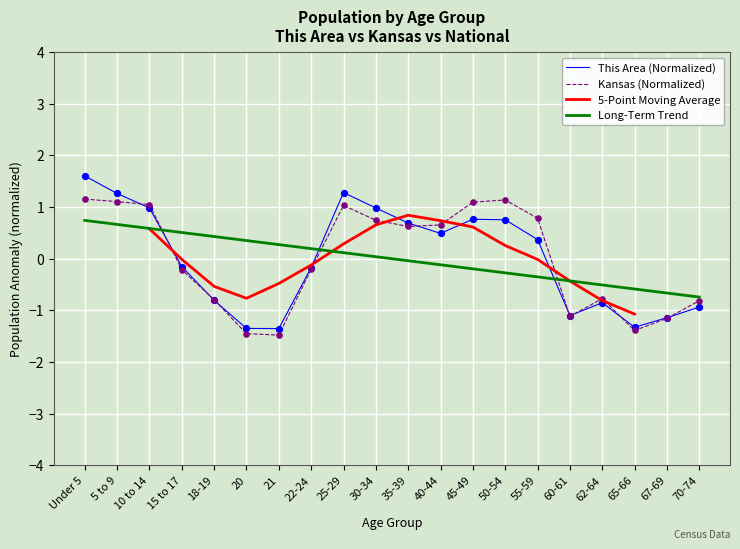

After their last crossing, which series has the higher values: Long-Term Trend or This Area (Normalized)?

Long-Term Trend